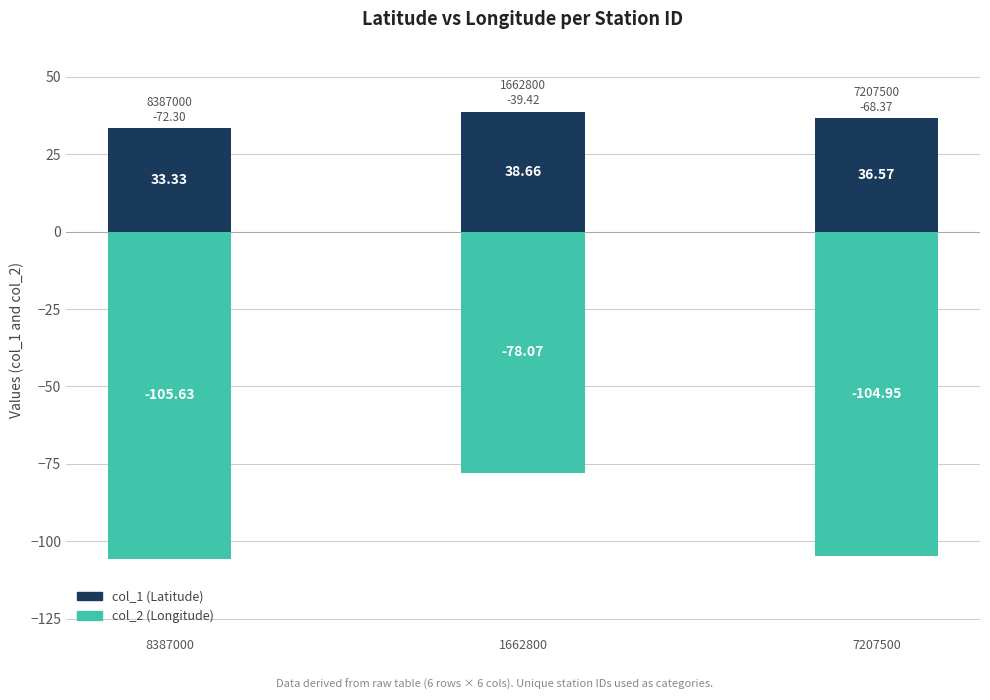

At which category is the sum across all series the highest?

1662800